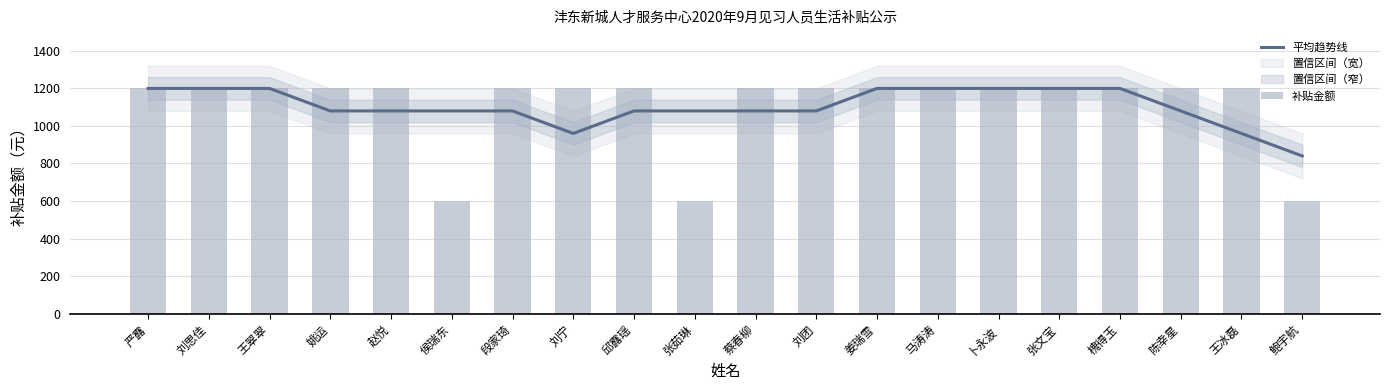

What is the value of the 平均趋势线 bar at the 10th from the left?

1080